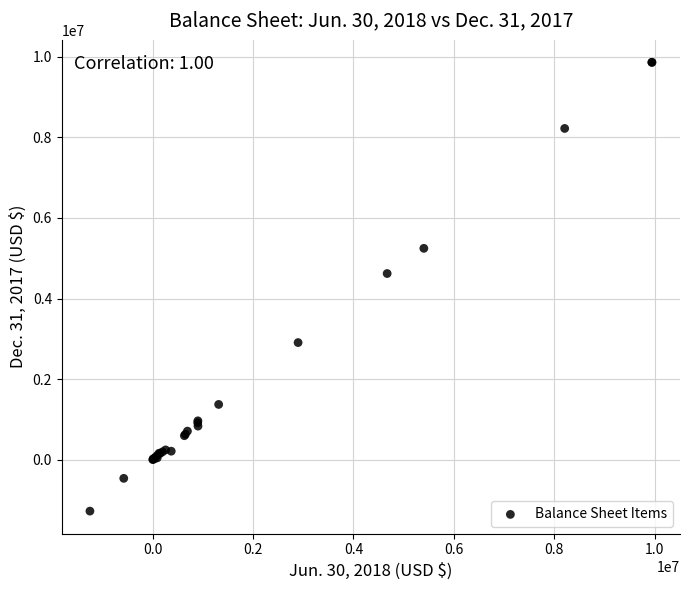

What Y value in the scatter plot is closest to 4292706?

4620191